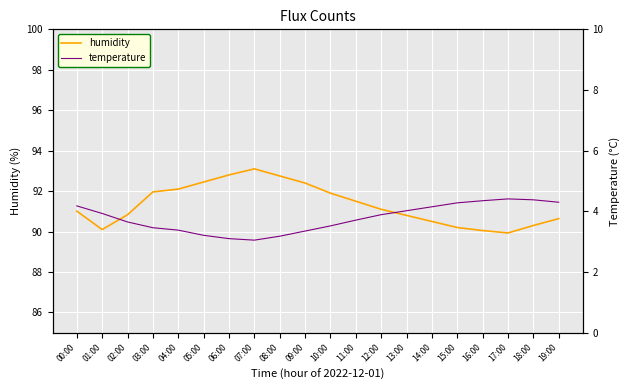

List the series in order of their overall mean, highest first.

humidity, temperature